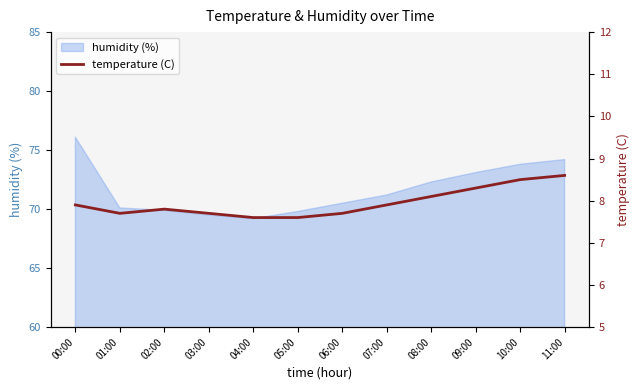

Count the number of categories in the chart.

12